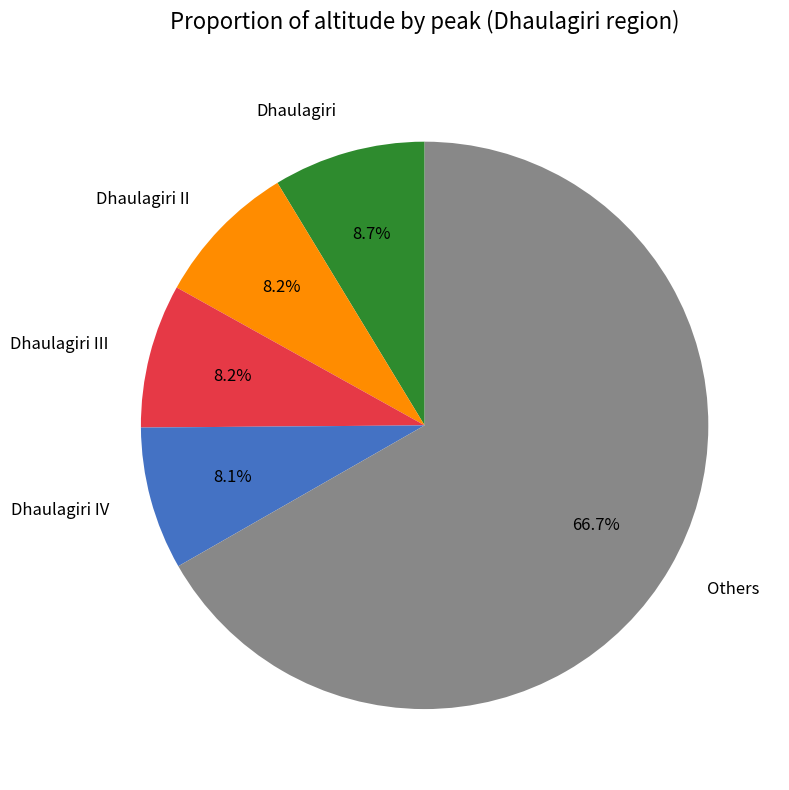

What portion of the pie excludes Dhaulagiri III?

91.8%